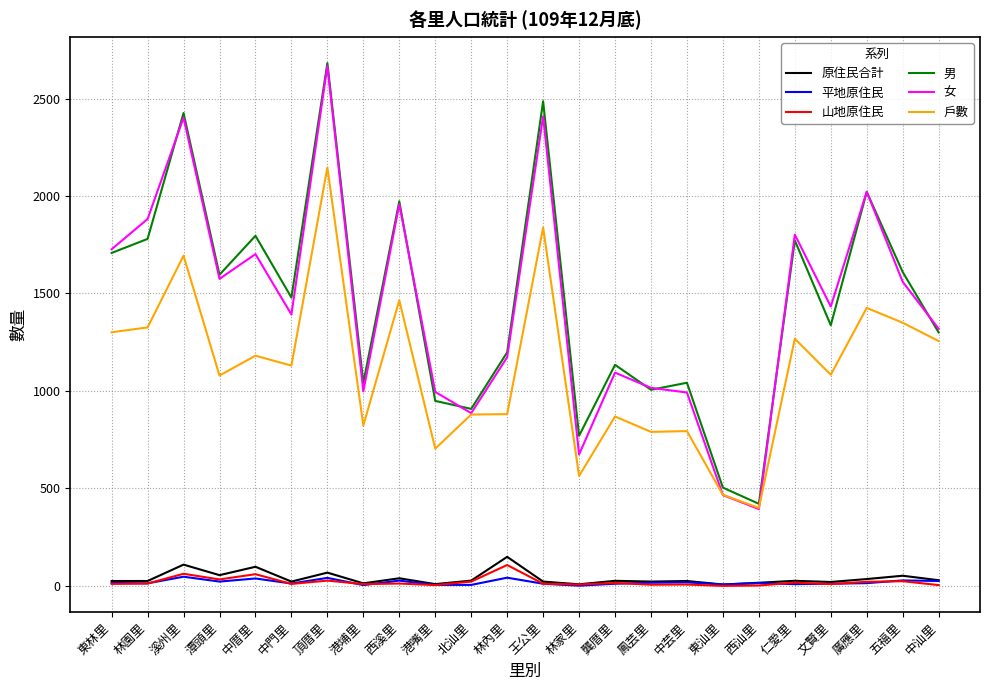

Does the chart have visible grid lines?

Yes